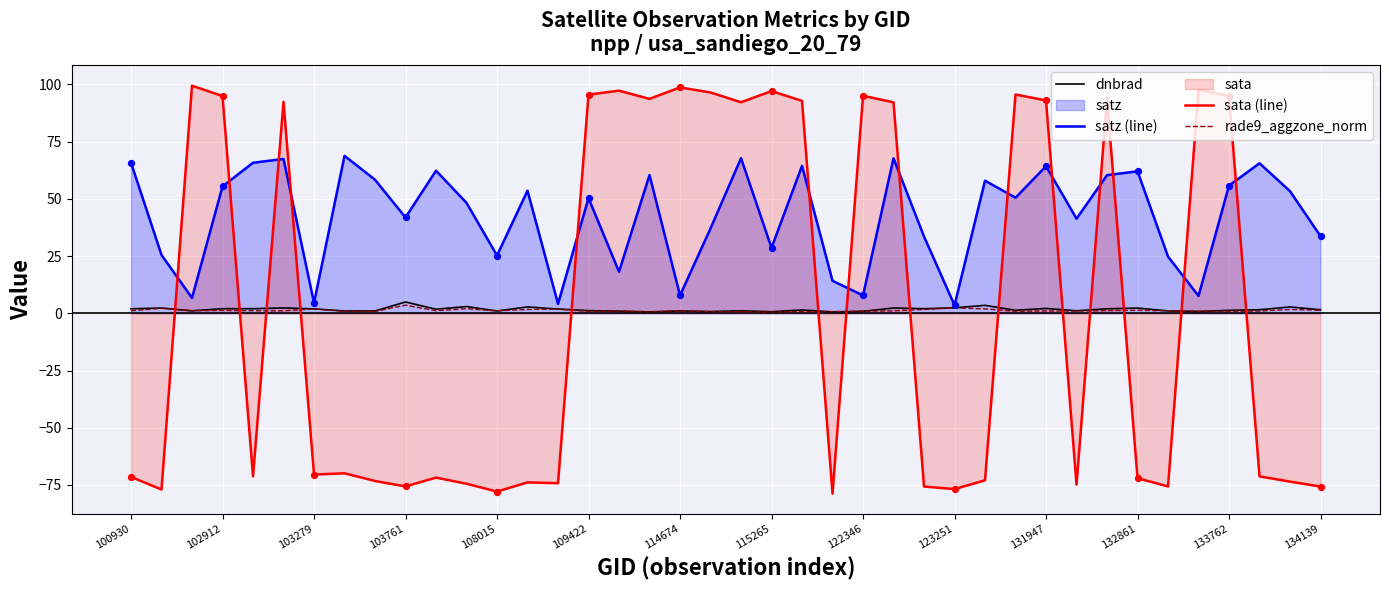

Which series has the largest total across all categories?

satz (line)